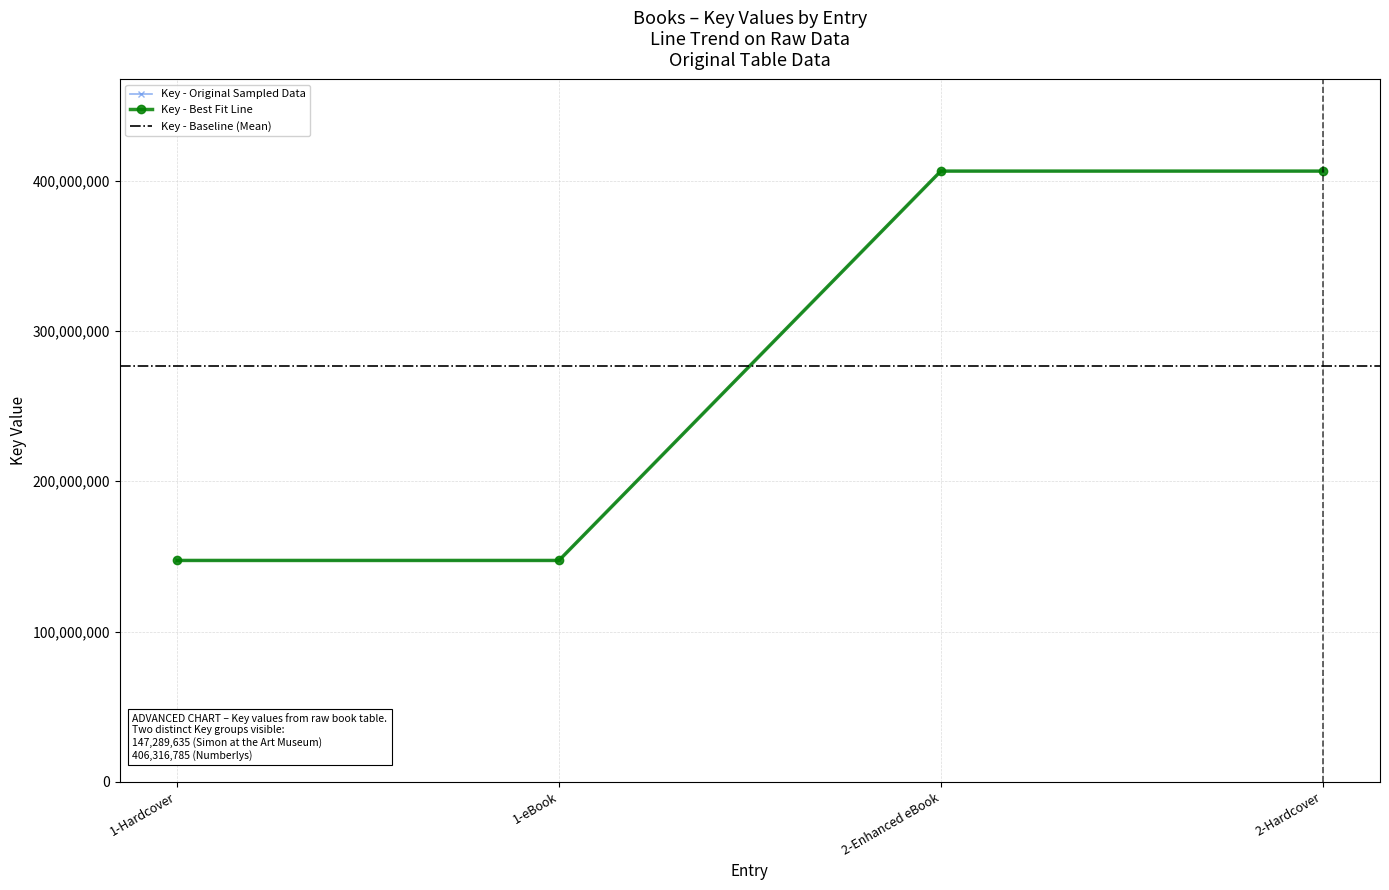

Rank the categories by value from highest to lowest.

2-Enhanced eBook, 2-Hardcover, 1-Hardcover, 1-eBook